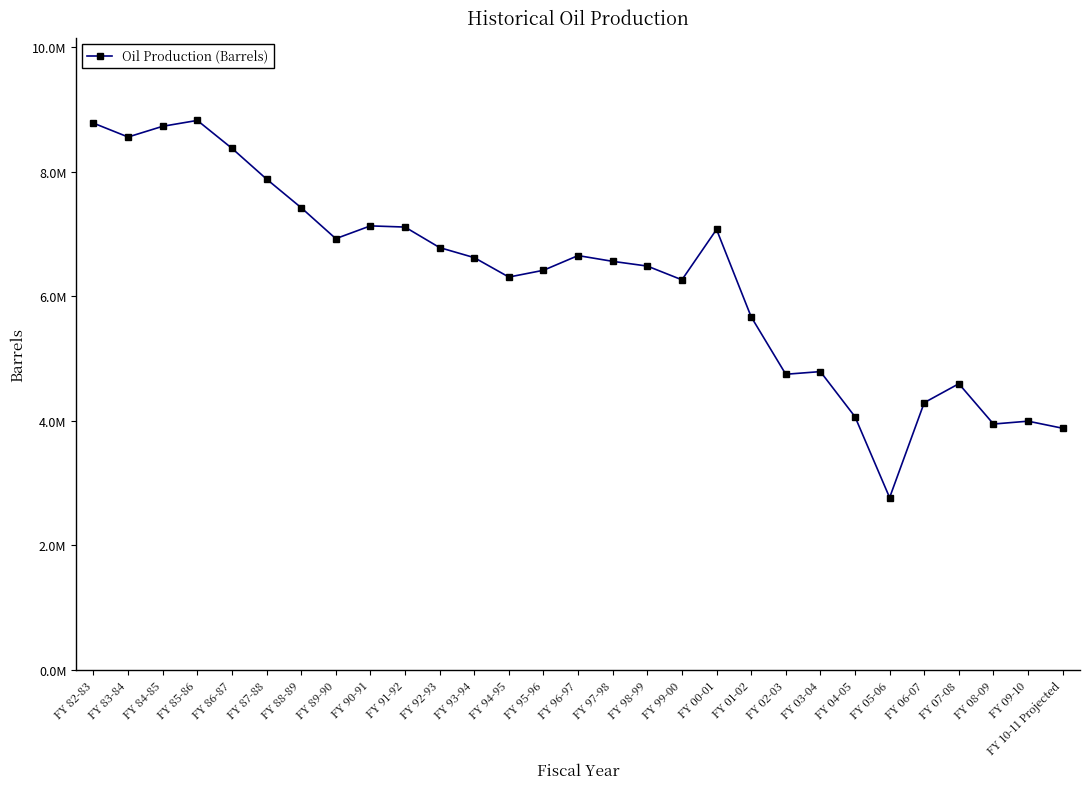

At which category does the chart reach its minimum across all series?

FY 05-06